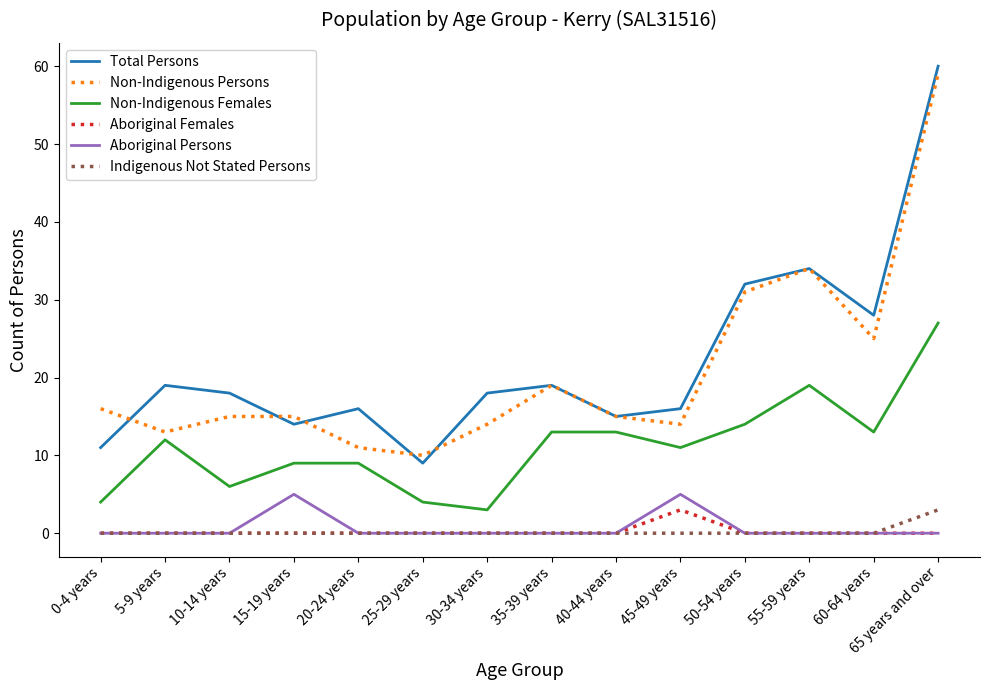

Is it true that Aboriginal Persons equals -2 at 20-24 years?

False